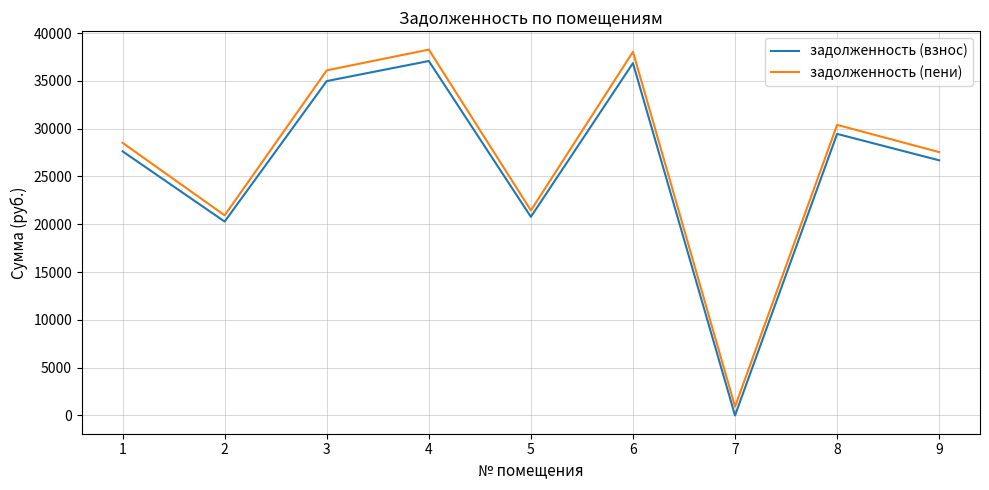

Which series has the widest spread of values?

задолженность (пени)